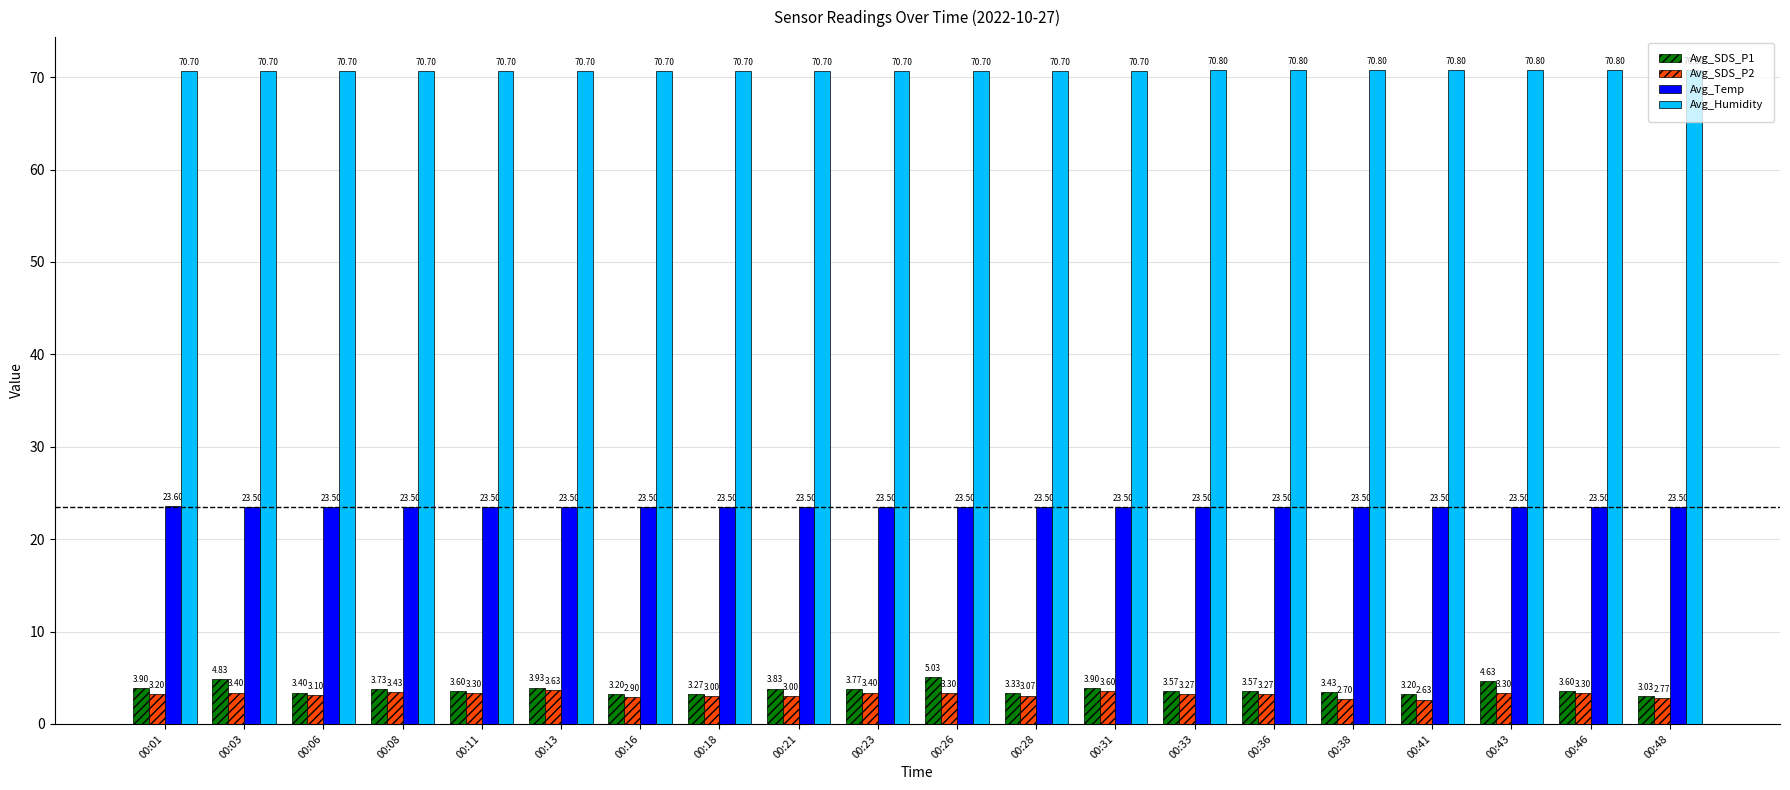

At 00:26, list the series in order from largest to smallest.

Avg_Humidity, Avg_Temp, Avg_SDS_P1, Avg_SDS_P2